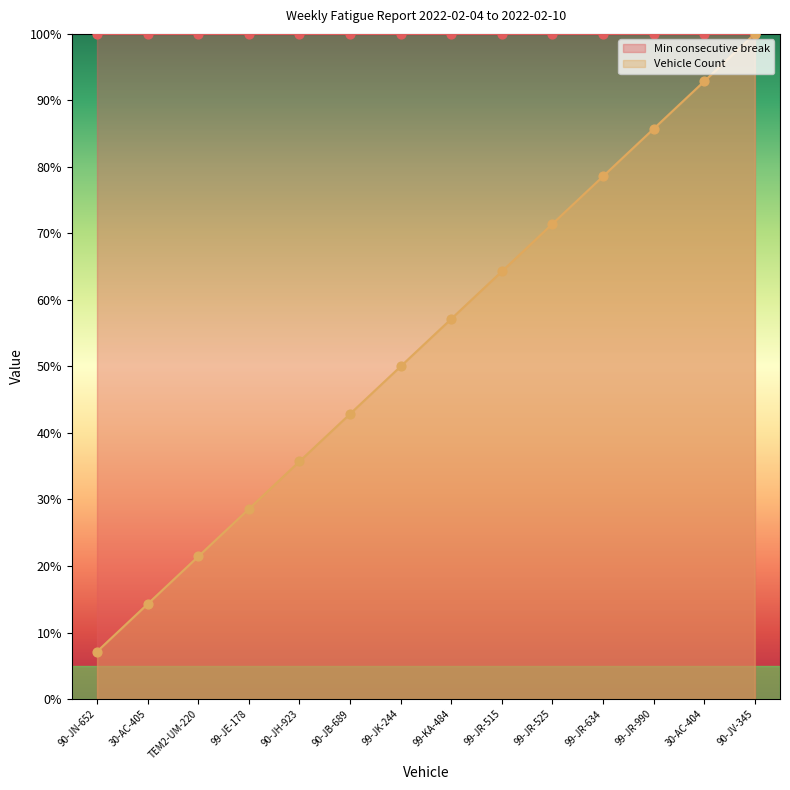

Which has a higher value, 90-JN-652 or 90-JV-345?

90-JV-345